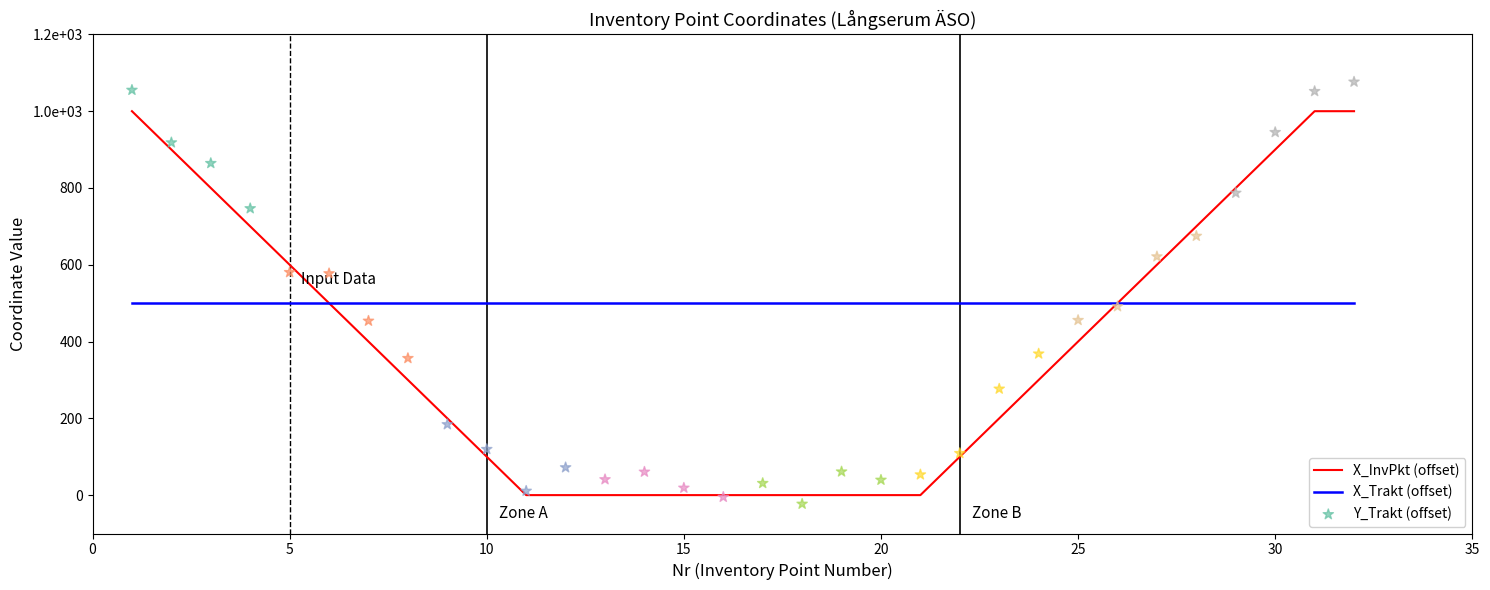

At how many categories does at least one series exceed 255?

32